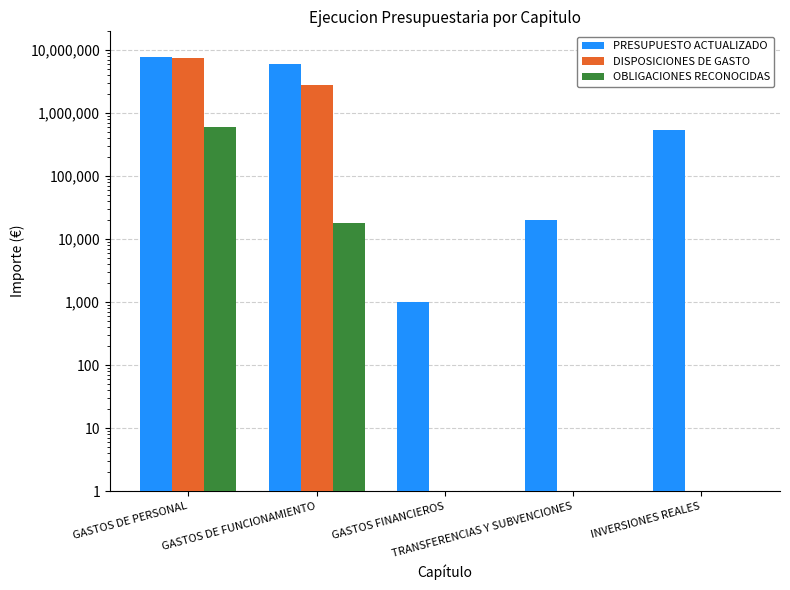

What is the highest value of the OBLIGACIONES RECONOCIDAS series?

599462